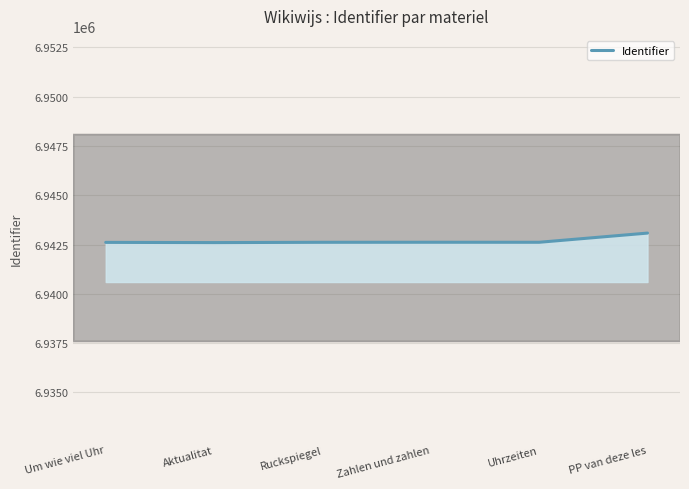

What is the sum of all values?

41656147